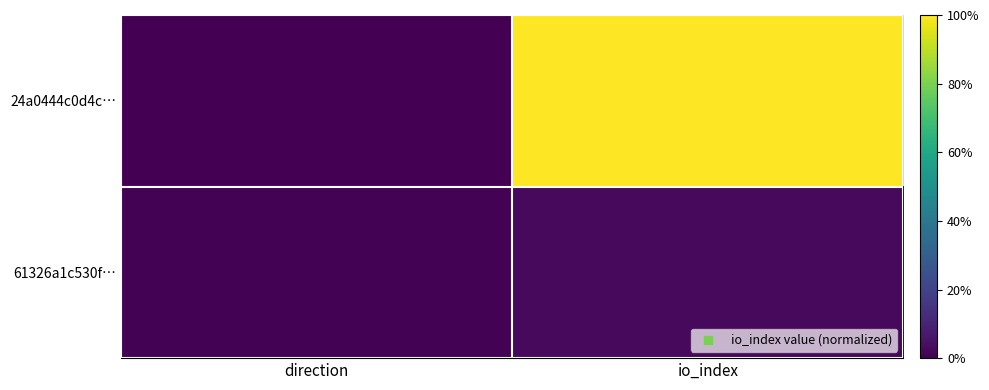

Reading left to right, list all the values displayed in this chart.

24a0444c0d4c…: direction=0.0	io_index=1.0
61326a1c530f…: direction=0.0	io_index=0.0